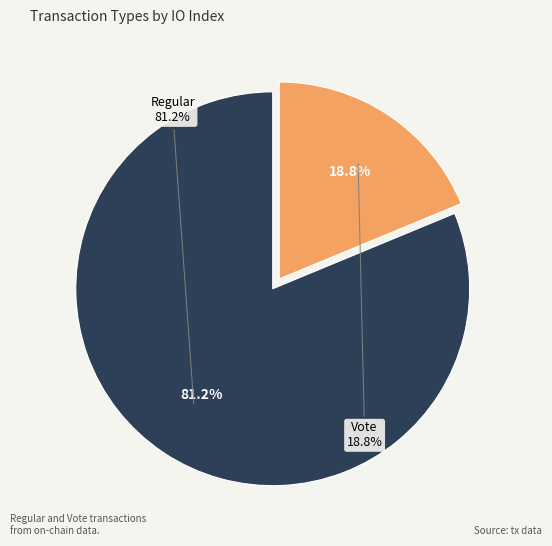

What is the smallest slice in the pie chart?

Vote